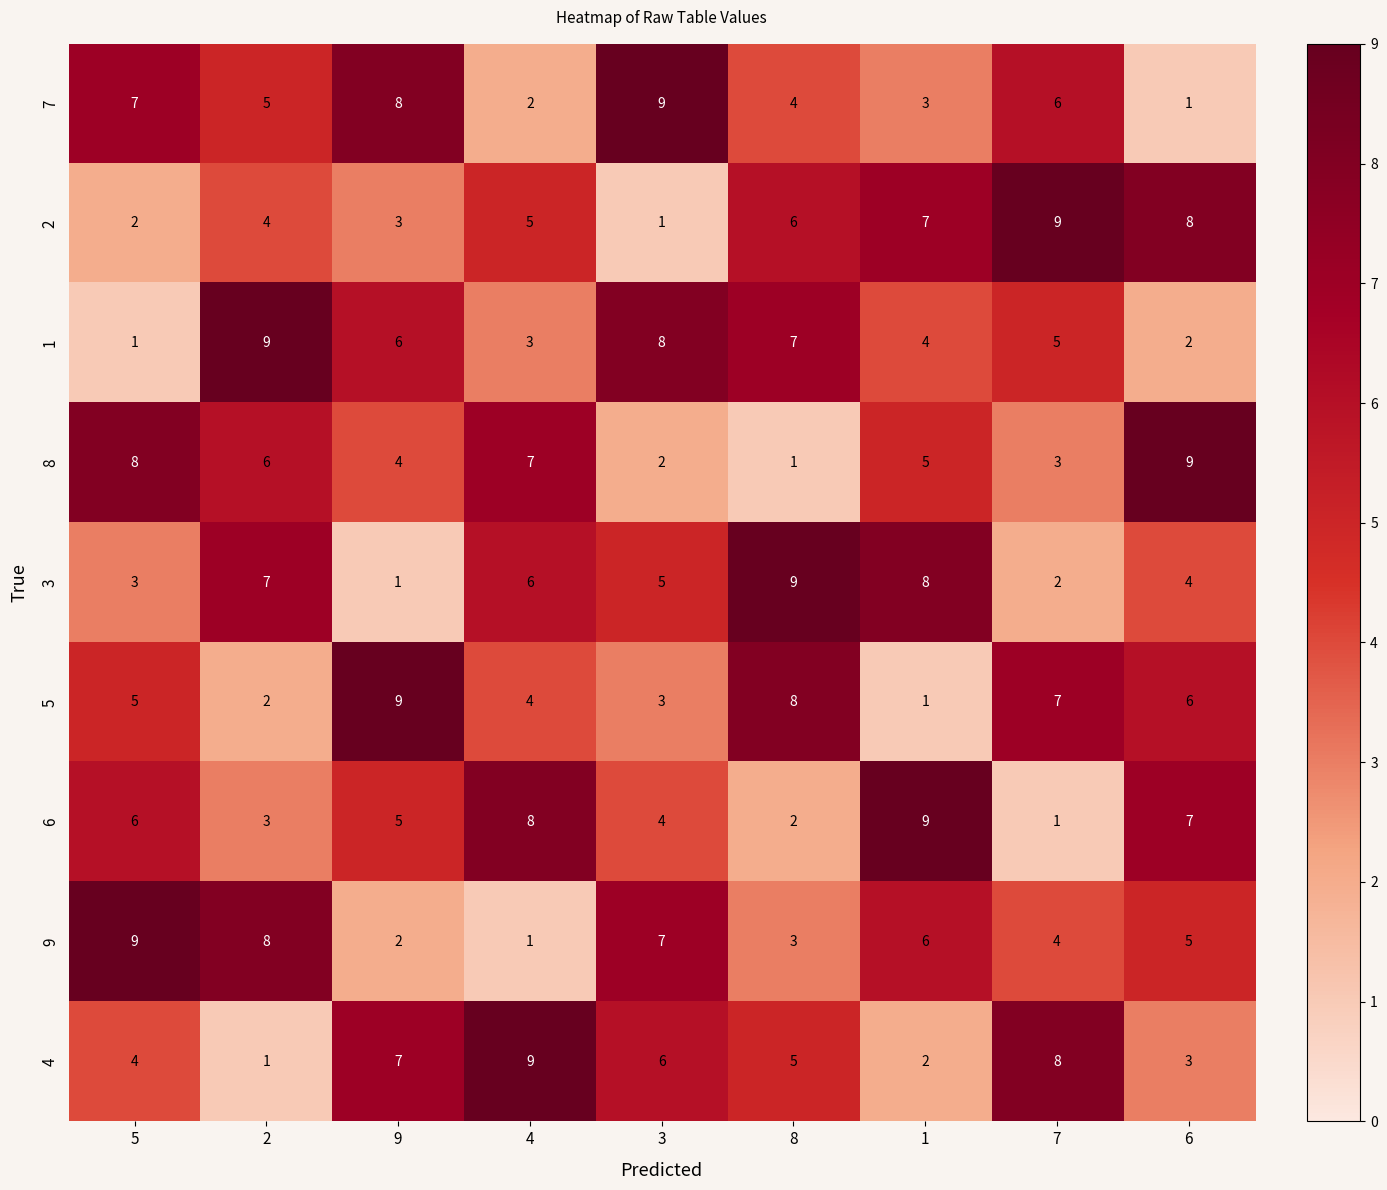

What is the total value across all series at 3?

45